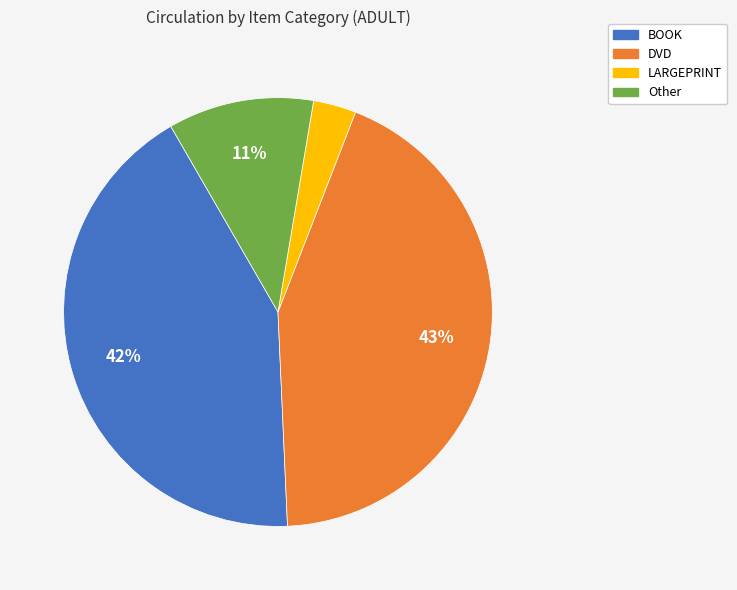

To the nearest percent, what is the difference between the largest and smallest slice percentages?

40%